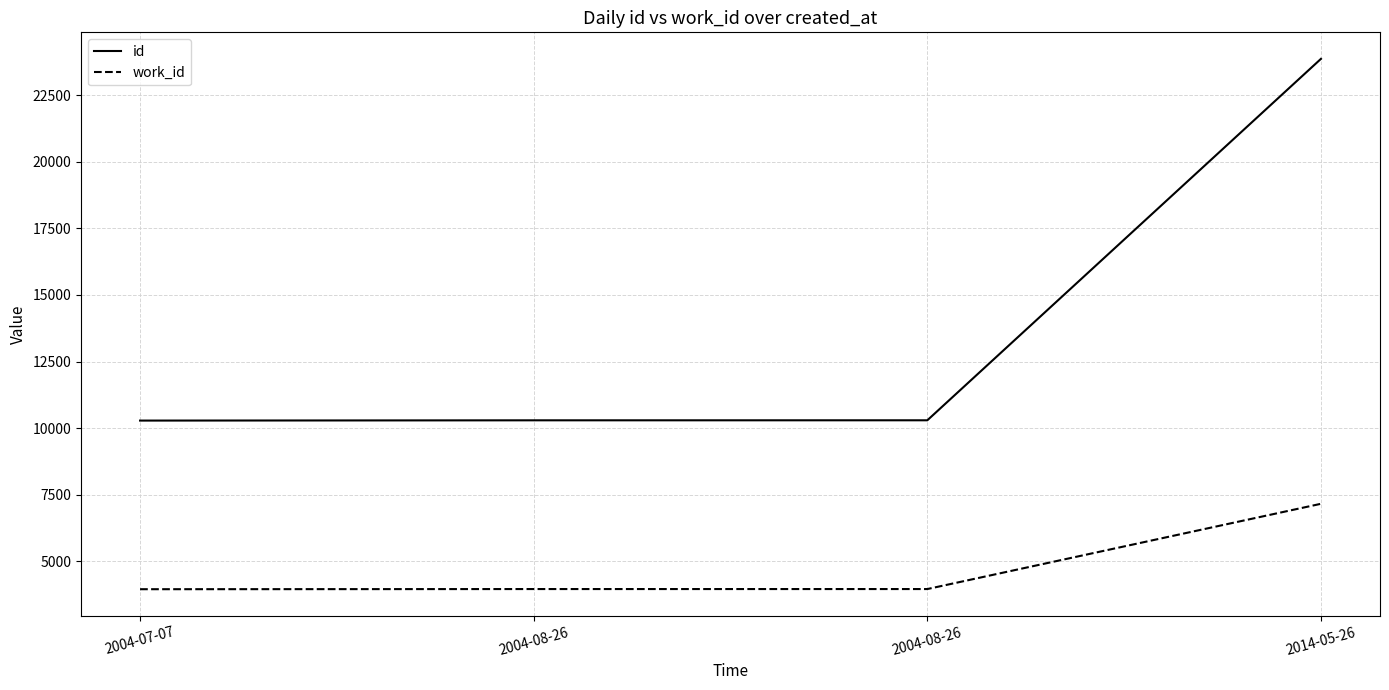

True or false: id and work_id intersect in this chart.

False